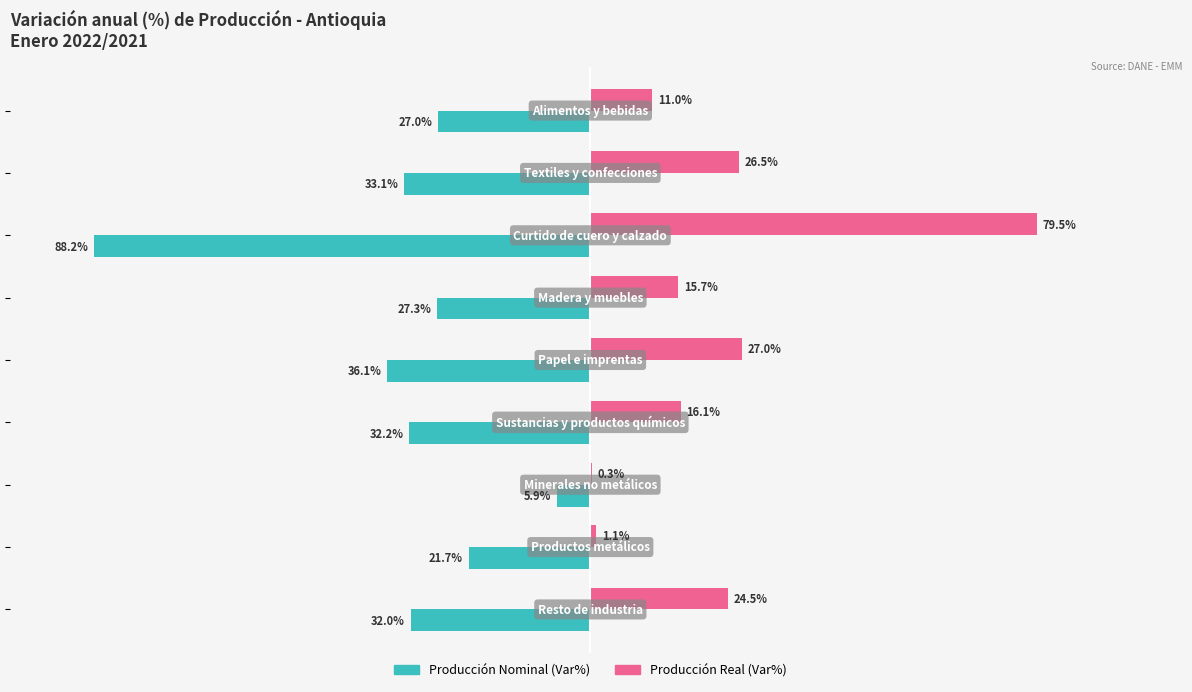

Which series has the largest total across all categories?

Producción Real (Var%)